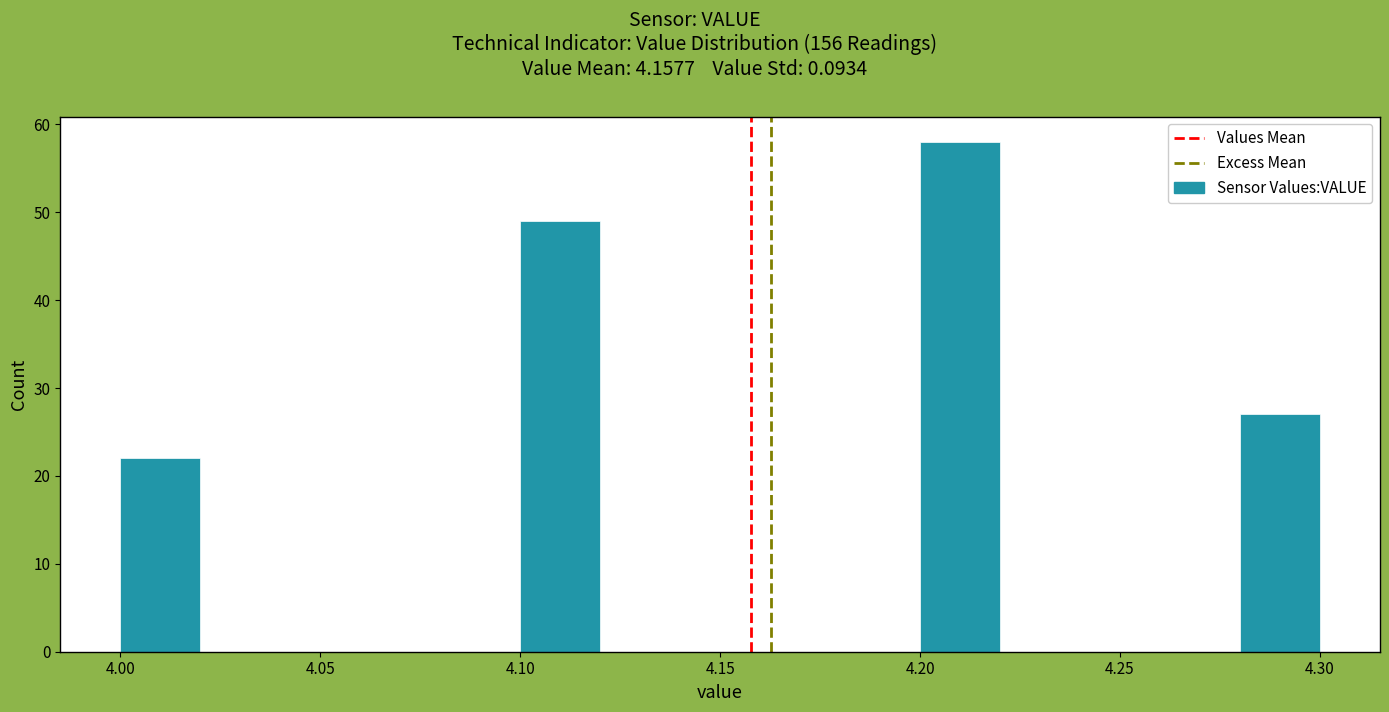

Which range on the x-axis has the tallest bar?

4.20 to 4.22